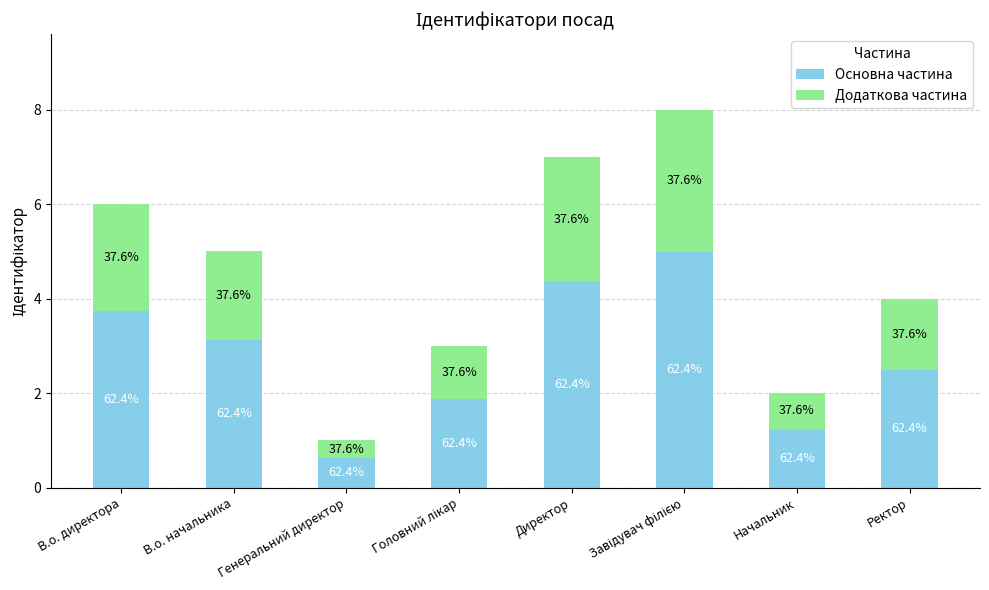

What is the sum of the Додаткова частина values at Ректор and В.о. директора?

3.8